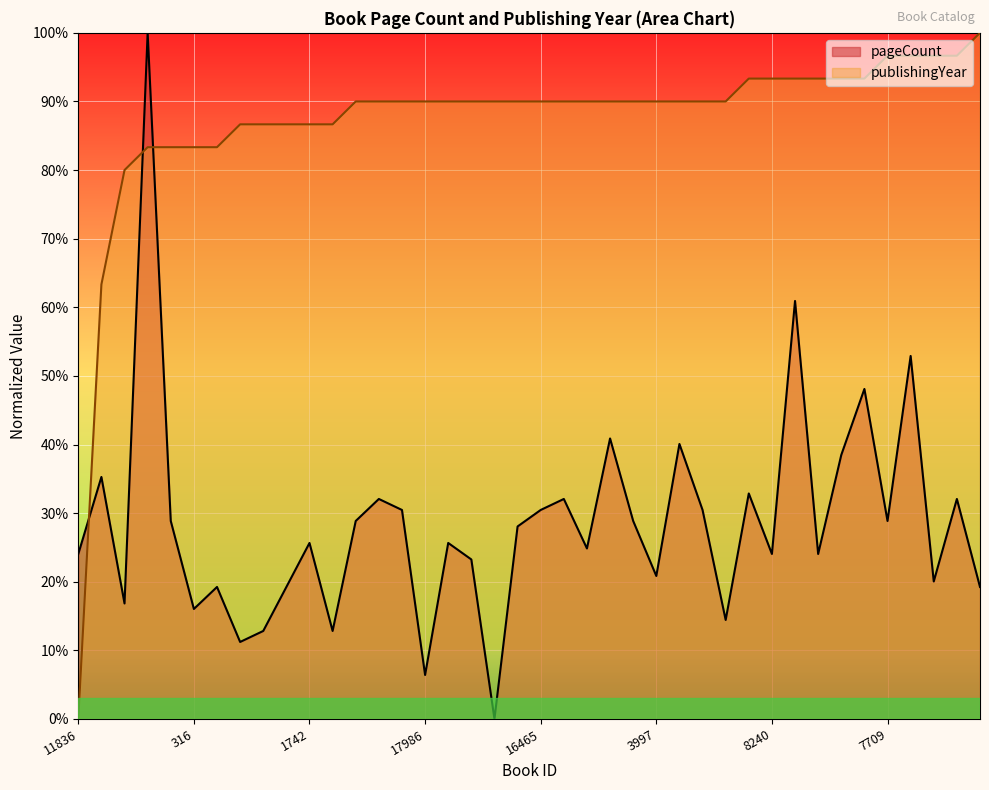

At which category is the sum across all series the highest?

1824